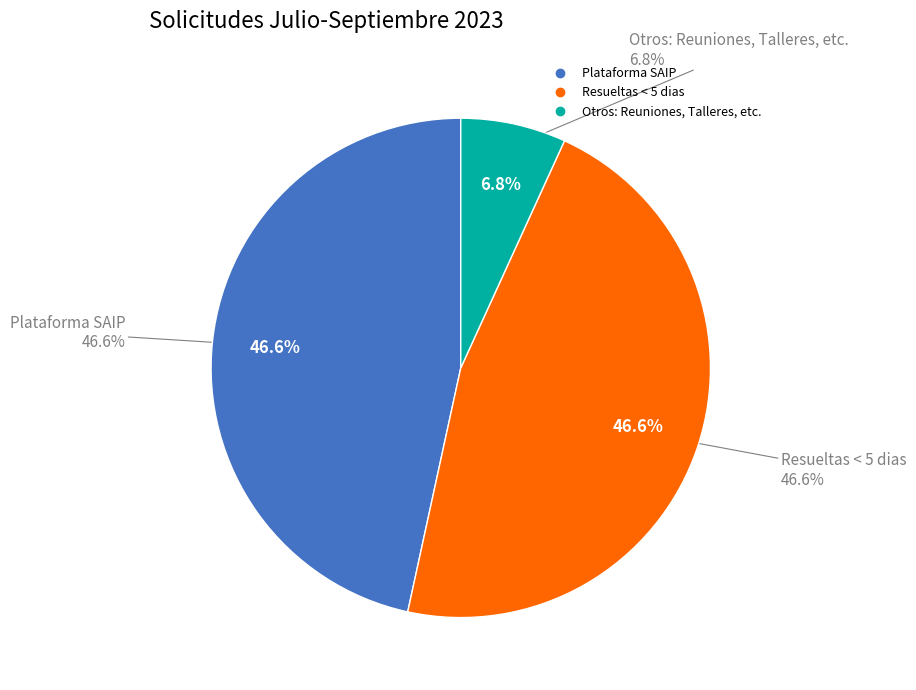

Which category has the biggest portion of the pie?

Plataforma SAIP